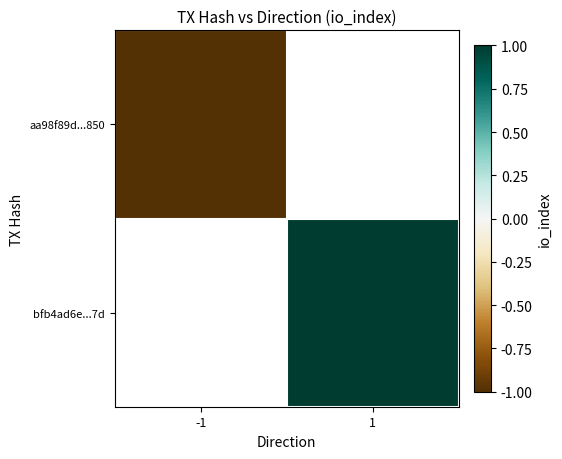

The value of aa98f89d...850 at -1 is -0.5. True or false?

False